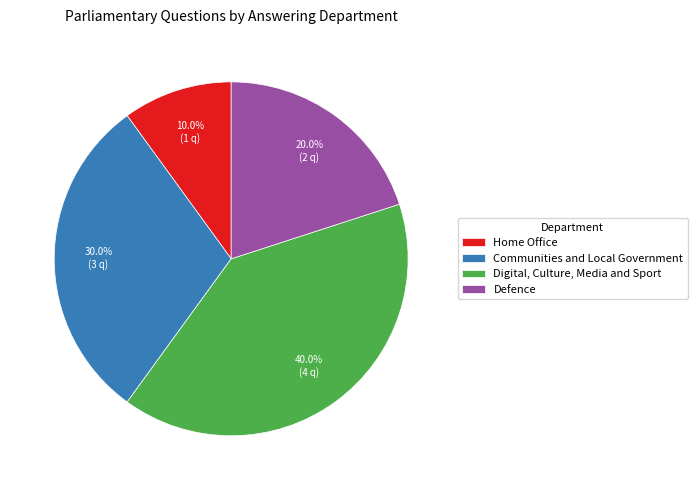

How many segments does this pie chart have?

4